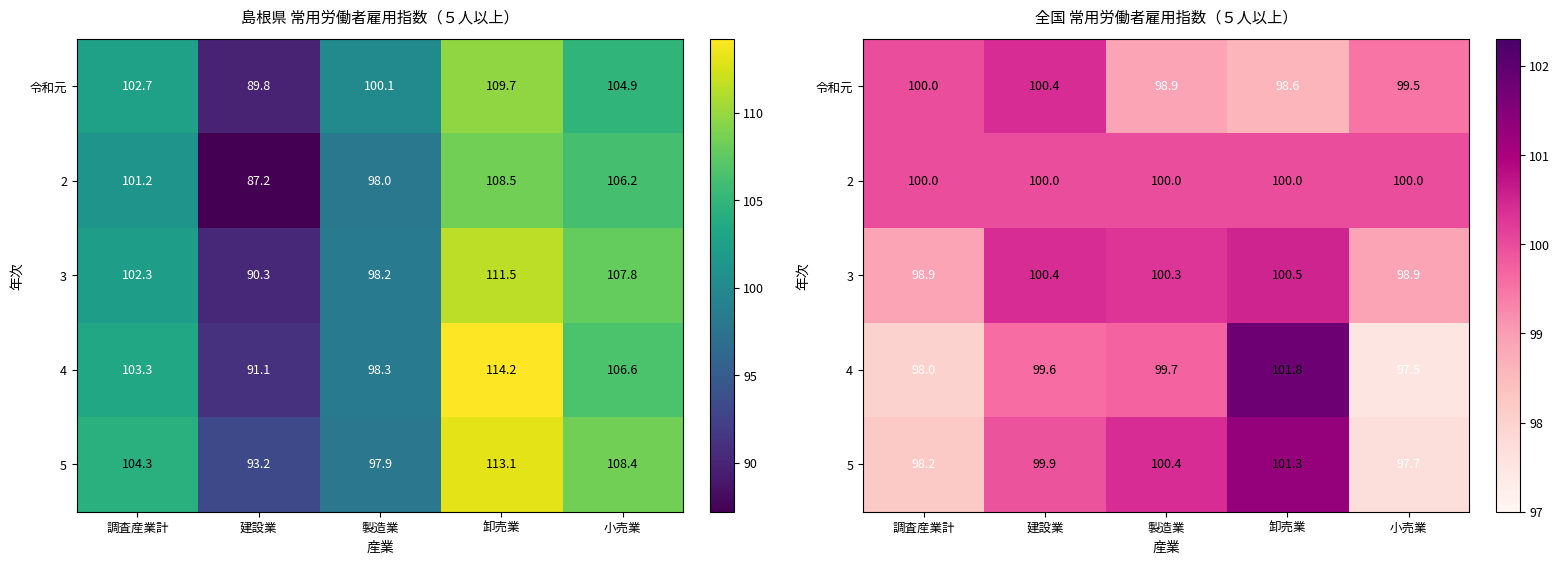

Read the 令和元 value at 製造業.

98.9